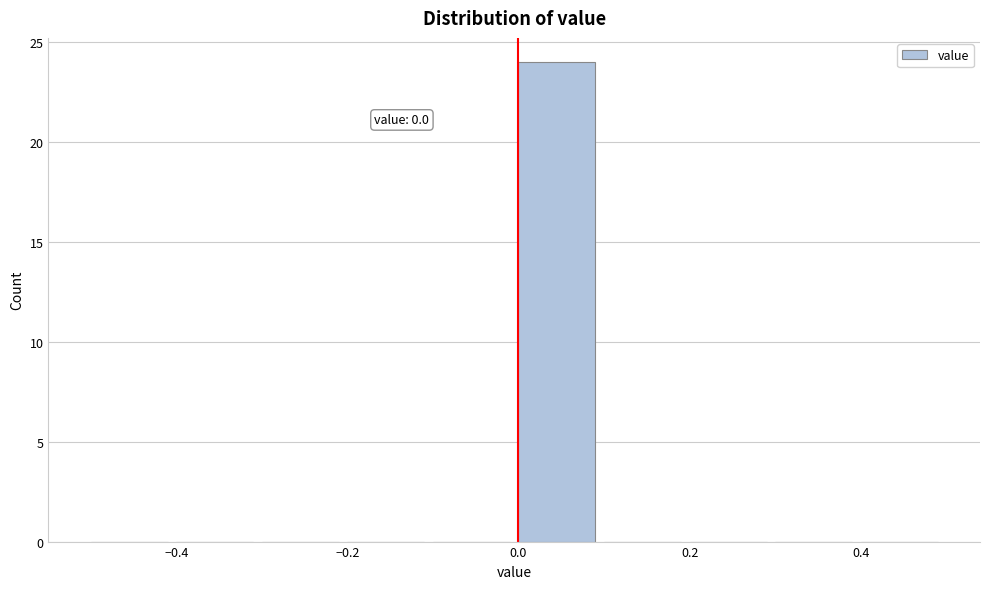

Which range on the x-axis has the tallest bar?

0.0 to 0.1